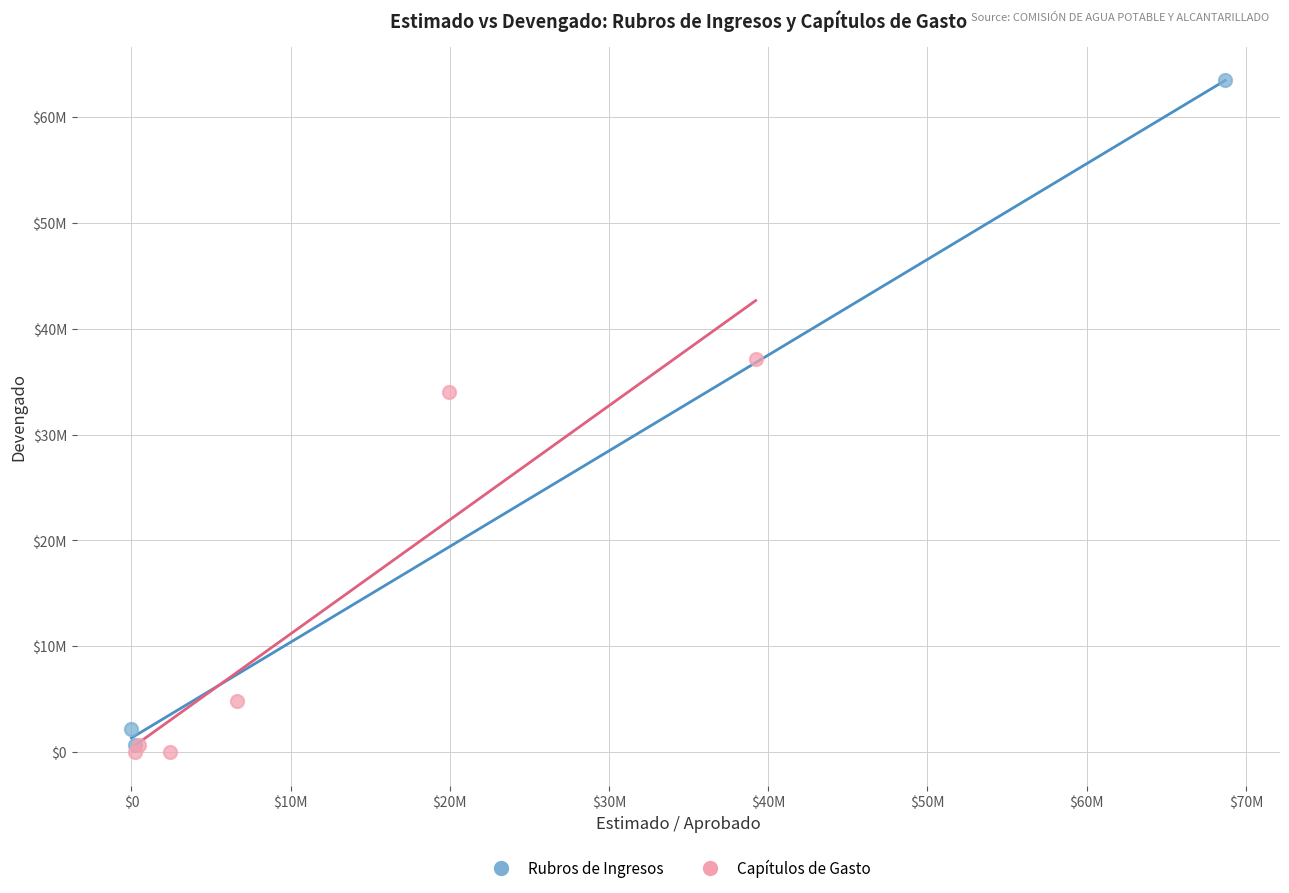

Which series has the largest Y range (max minus min)?

Rubros de Ingresos